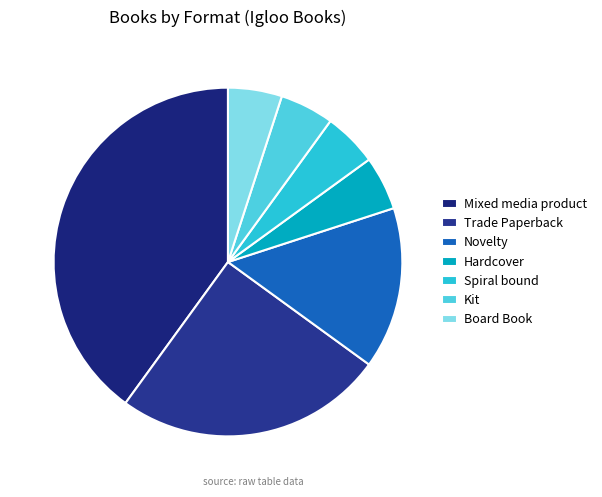

Do Spiral bound and Hardcover together represent more than half of the pie?

No